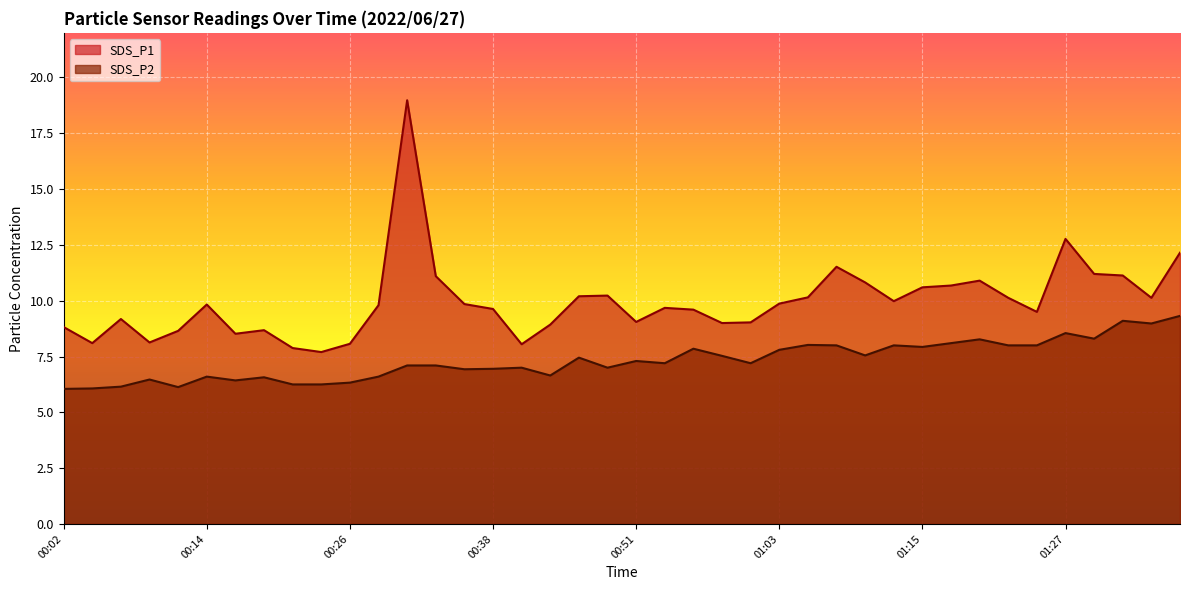

What is the sum of the SDS_P2 values at 01:10 and 01:20?

15.8